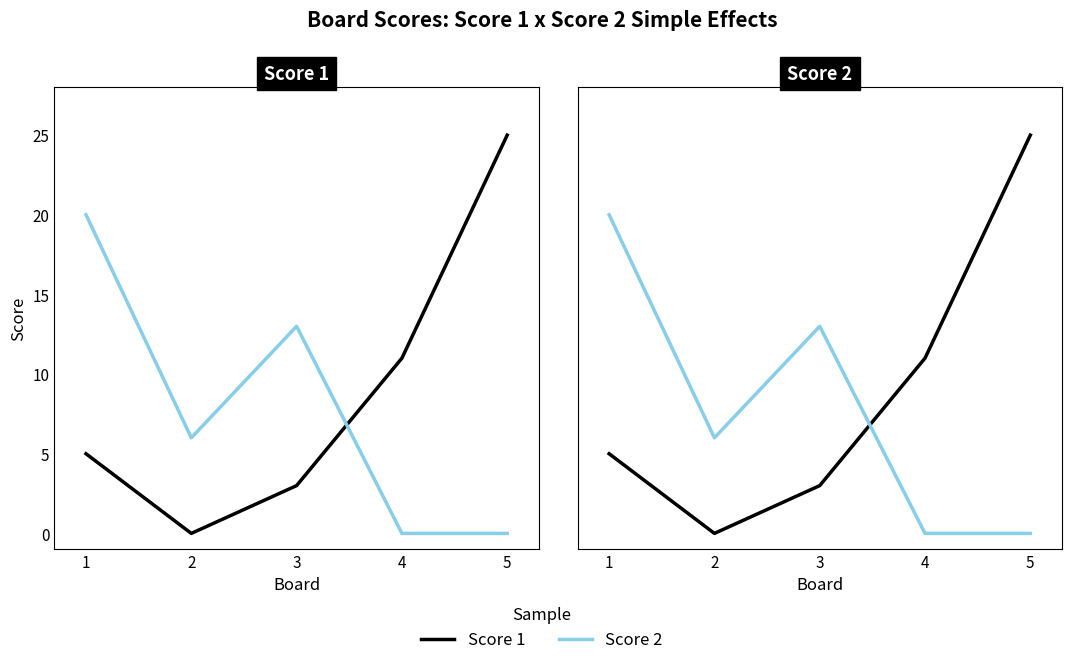

At how many categories does at least one series exceed 16?

2